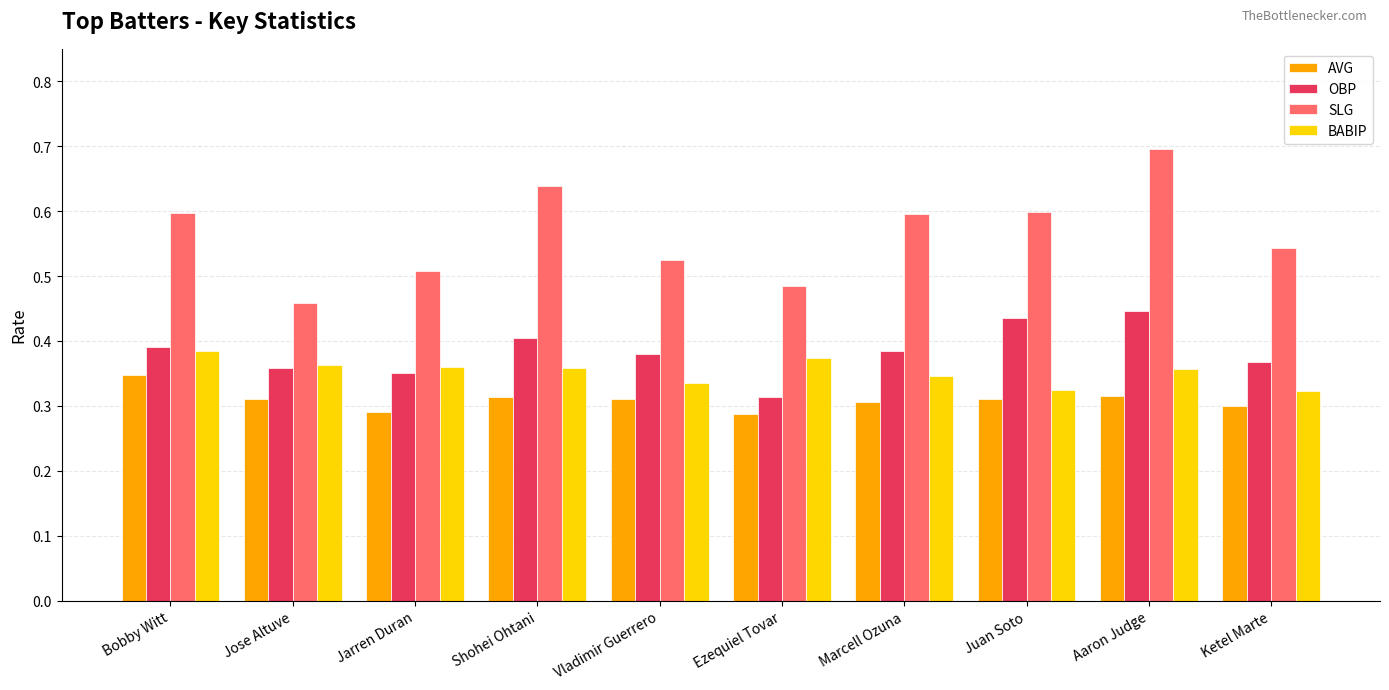

The OBP series shows 0.6 at Jarren Duran. True or false?

False